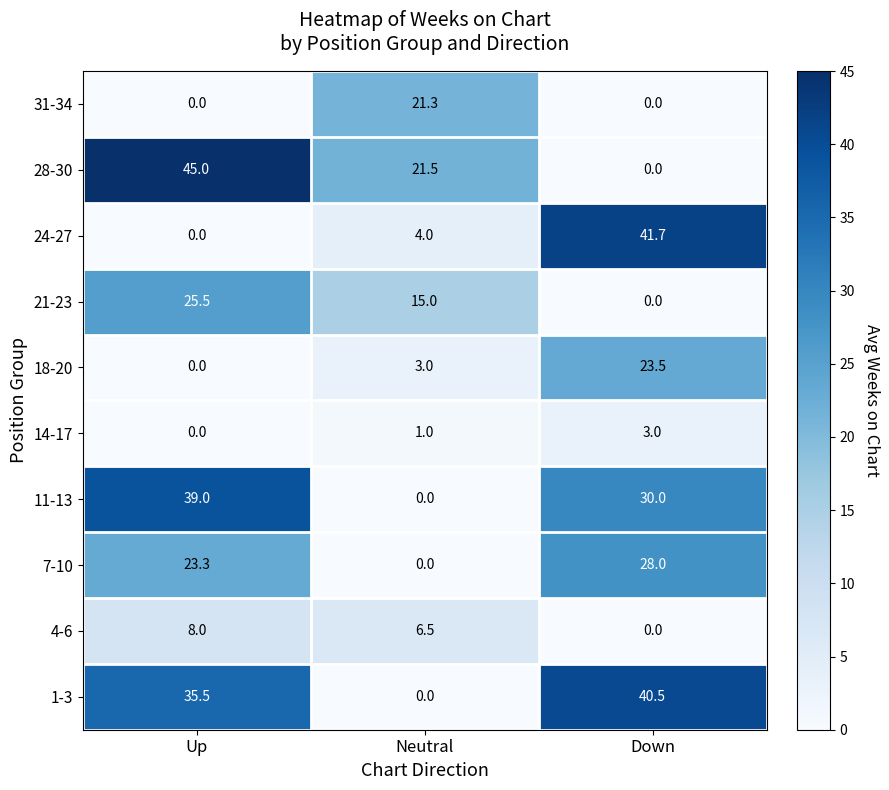

Which series changed the most between Up and Down?

28-30